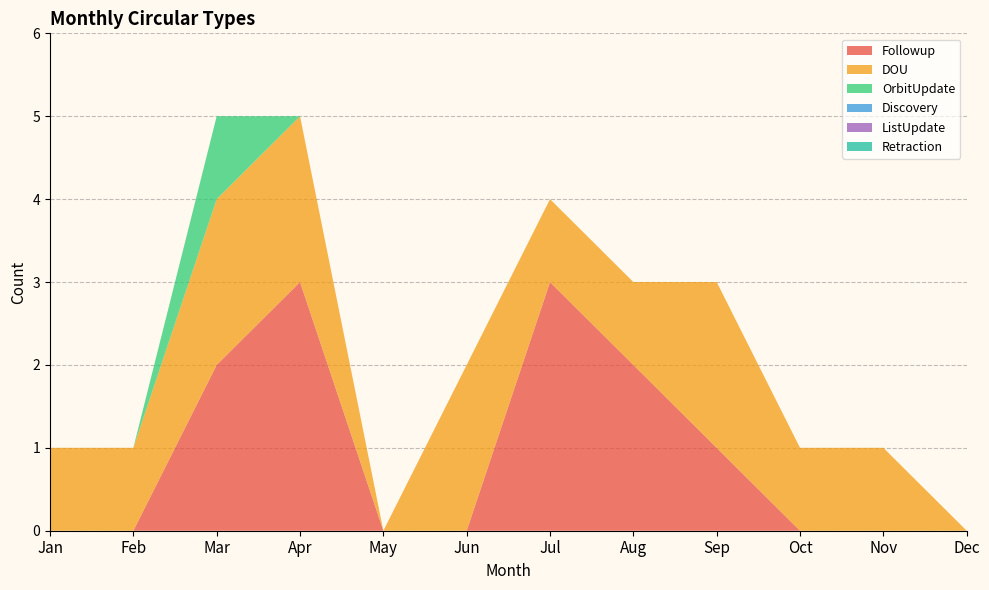

Reading left to right, extract all data points from this chart.

Followup: Jan=0	Feb=0	Mar=2	Apr=3	May=0	Jun=0	Jul=3	Aug=2	Sep=1	Oct=0	Nov=0	Dec=0
DOU: Jan=1	Feb=1	Mar=2	Apr=2	May=0	Jun=2	Jul=1	Aug=1	Sep=2	Oct=1	Nov=1	Dec=0
OrbitUpdate: Jan=0	Feb=0	Mar=1	Apr=0	May=0	Jun=0	Jul=0	Aug=0	Sep=0	Oct=0	Nov=0	Dec=0
Discovery: Jan=0	Feb=0	Mar=0	Apr=0	May=0	Jun=0	Jul=0	Aug=0	Sep=0	Oct=0	Nov=0	Dec=0
ListUpdate: Jan=0	Feb=0	Mar=0	Apr=0	May=0	Jun=0	Jul=0	Aug=0	Sep=0	Oct=0	Nov=0	Dec=0
Retraction: Jan=0	Feb=0	Mar=0	Apr=0	May=0	Jun=0	Jul=0	Aug=0	Sep=0	Oct=0	Nov=0	Dec=0